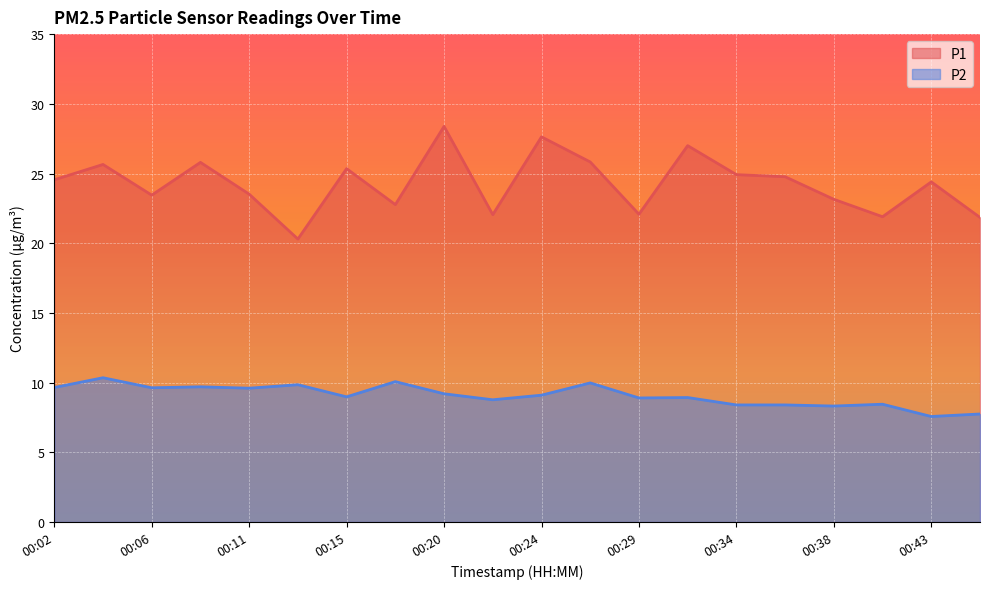

At 00:43, list the series in order from largest to smallest.

P1, P2